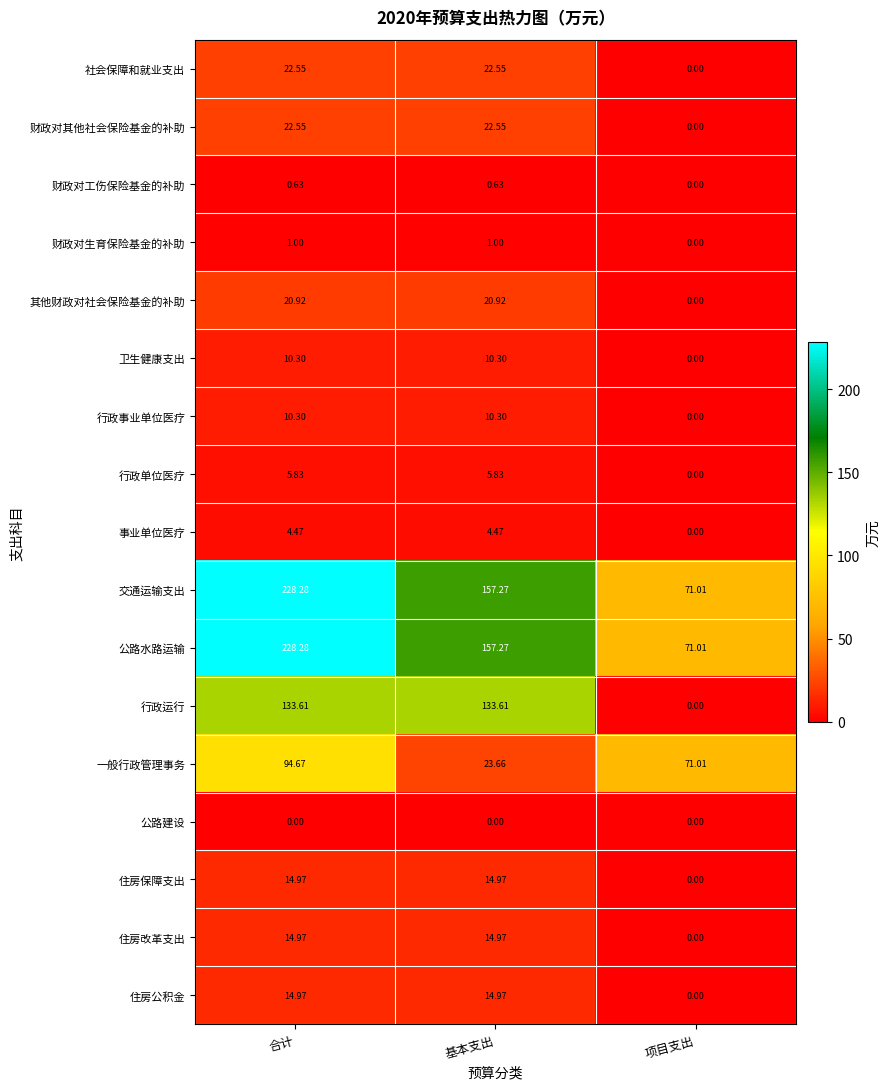

What is the total value across all series at 合计?

828.3